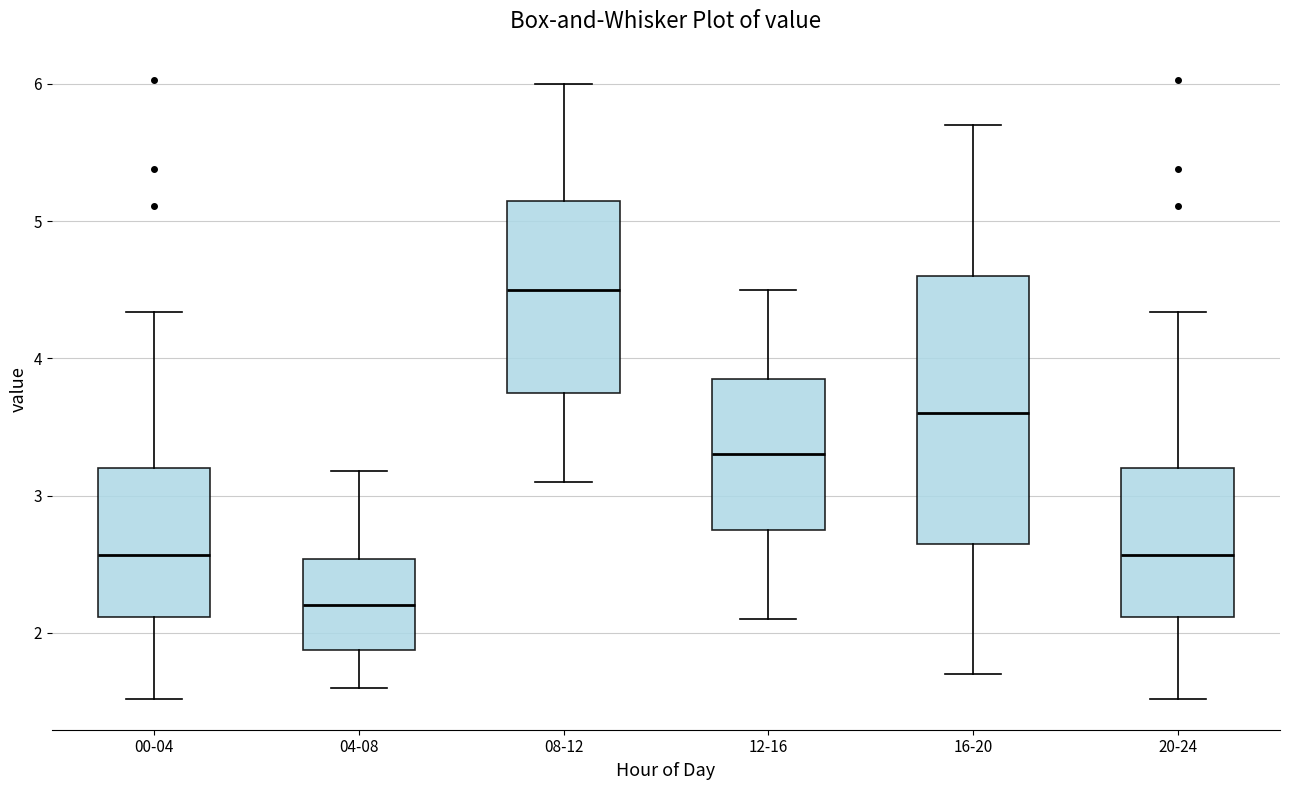

Which box is the tallest, from its lower edge to its upper edge?

16-20